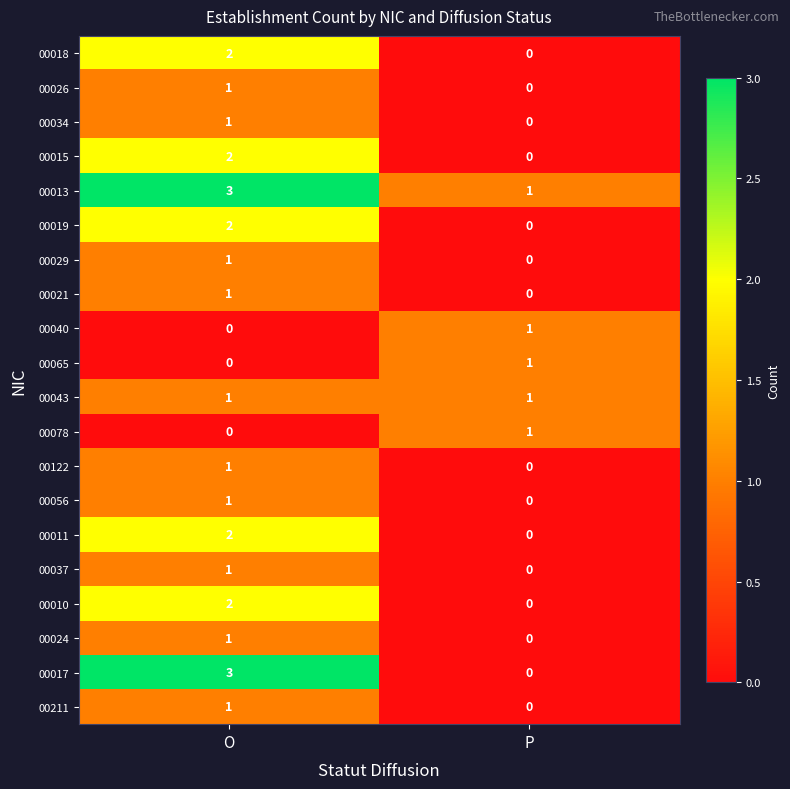

Which label corresponds to the largest value in the chart?

O